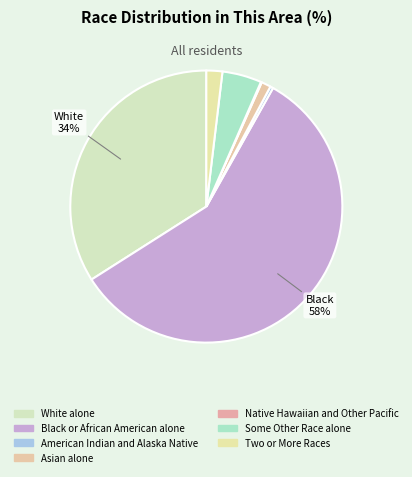

Is it true that White alone is 34% of the pie?

True